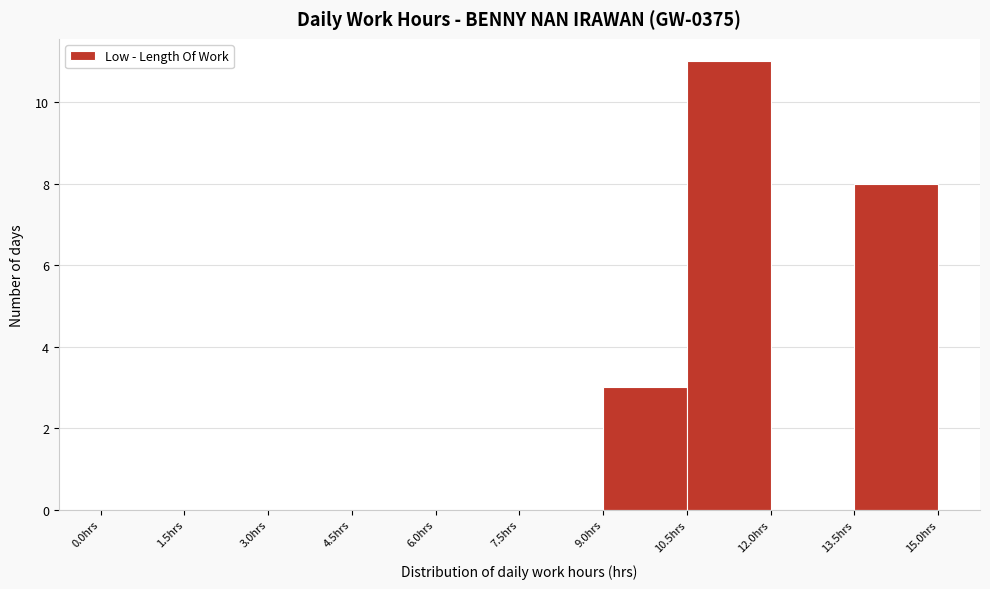

How tall is the bar that spans 9.0 to 10.5 on the x-axis? Neither the bar edges nor the heights are printed on the chart, so give them approximately, as read against the axes.

3